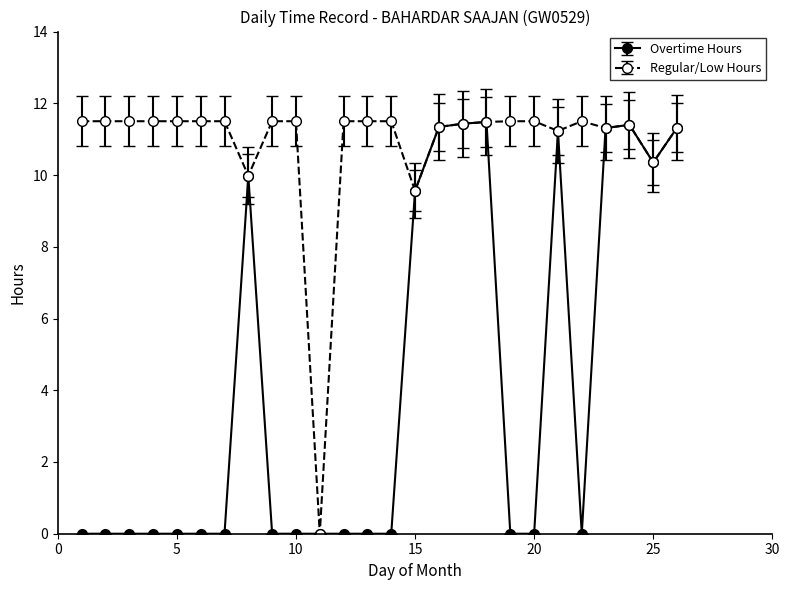

What is the value of the Regular/Low Hours point at the 15th from the left?

9.6